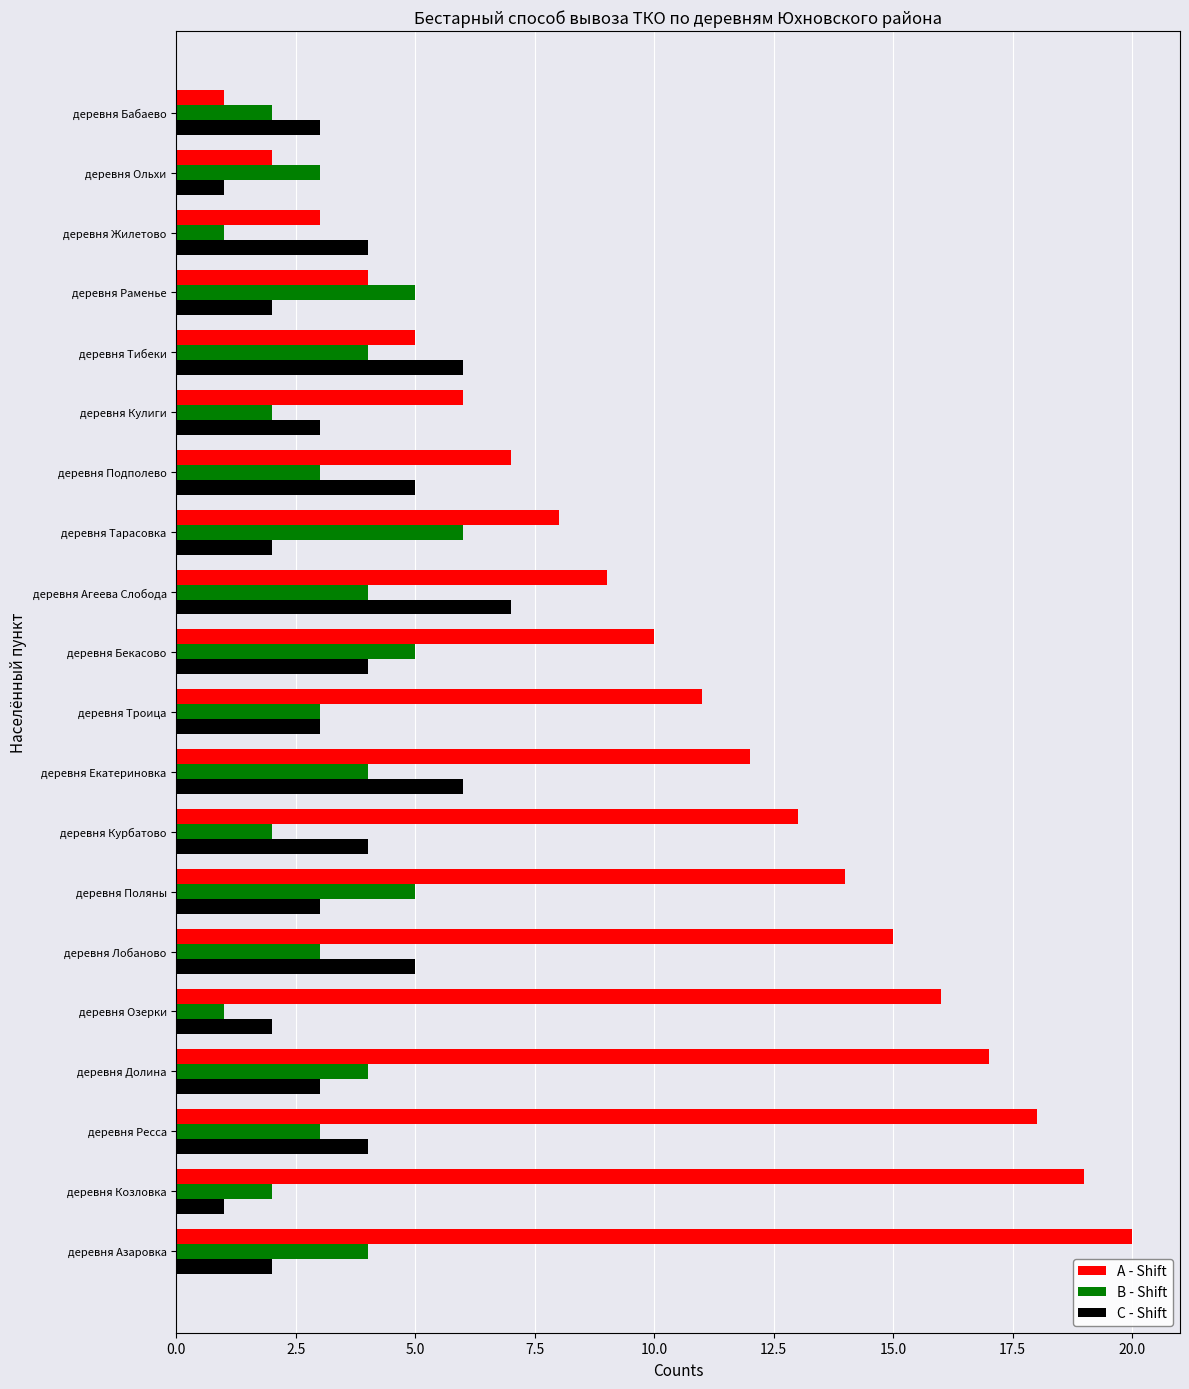

Which series changed the most between деревня Подполево and деревня Озерки?

A - Shift